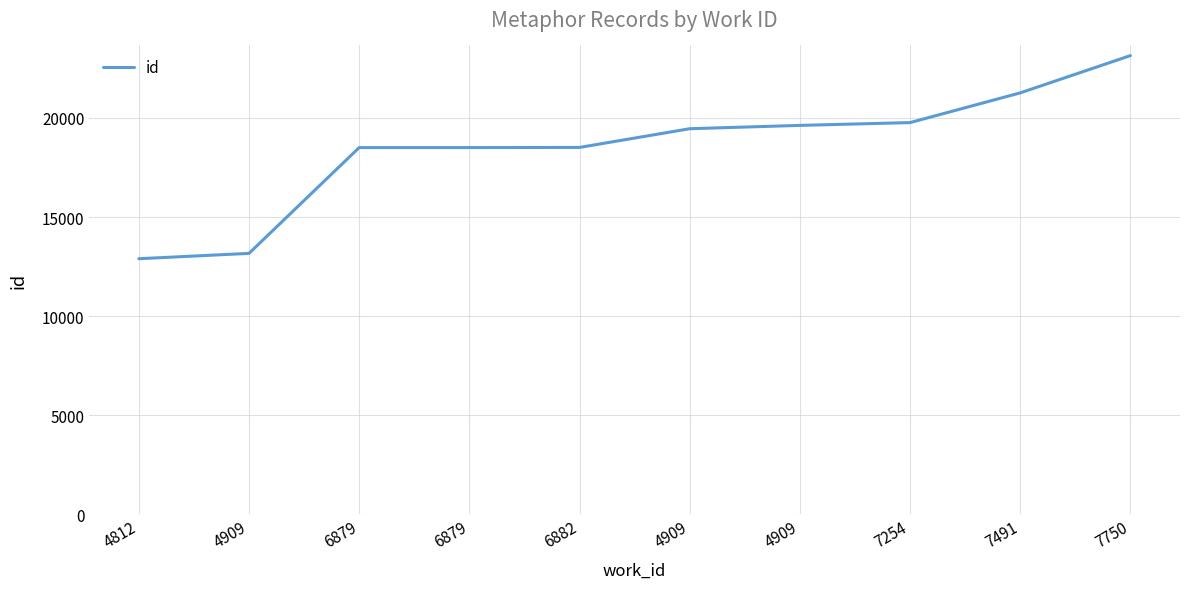

What is the ratio of the value at 4909 to the value at 6879?

1.1